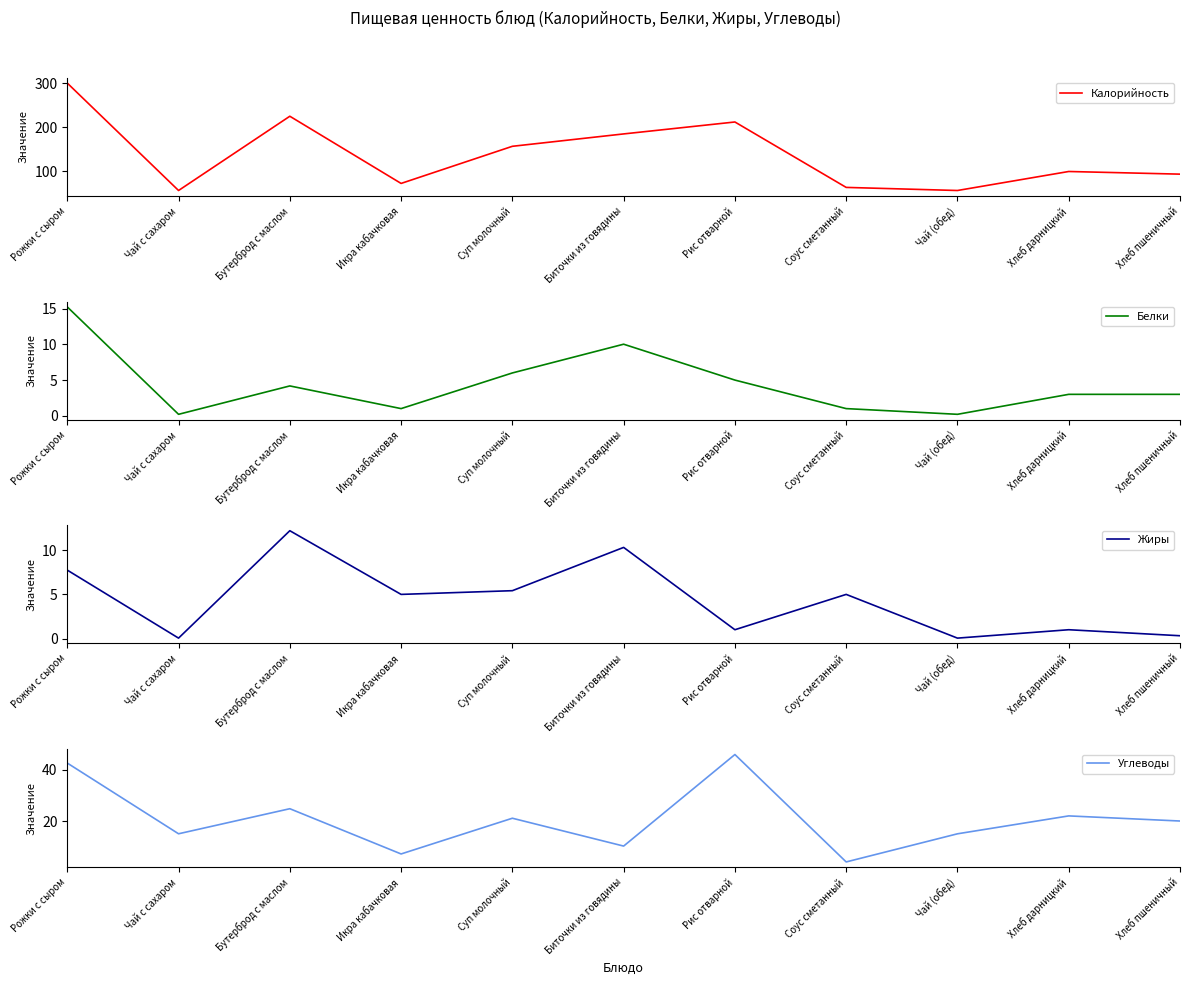

Where is the first local minimum for Углеводы?

Чай с сахаром